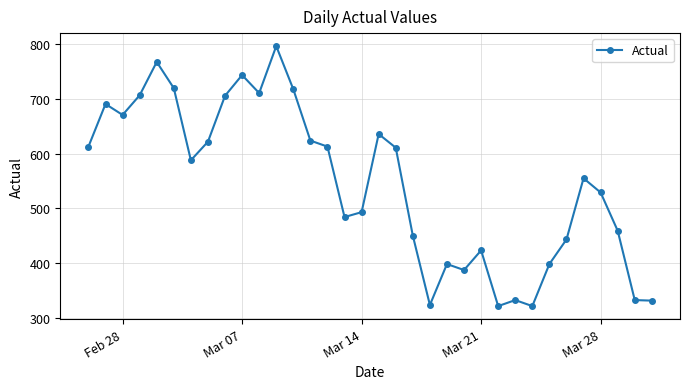

True or false: there are more than 0 points higher than both neighbors.

True